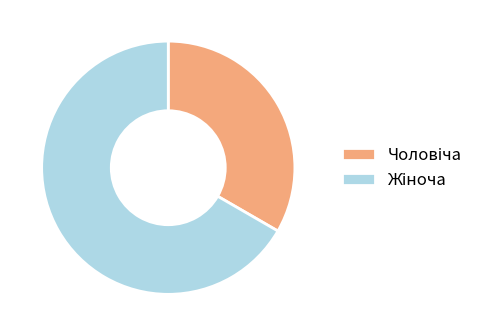

Is there any slice that represents more than half of the pie?

Yes